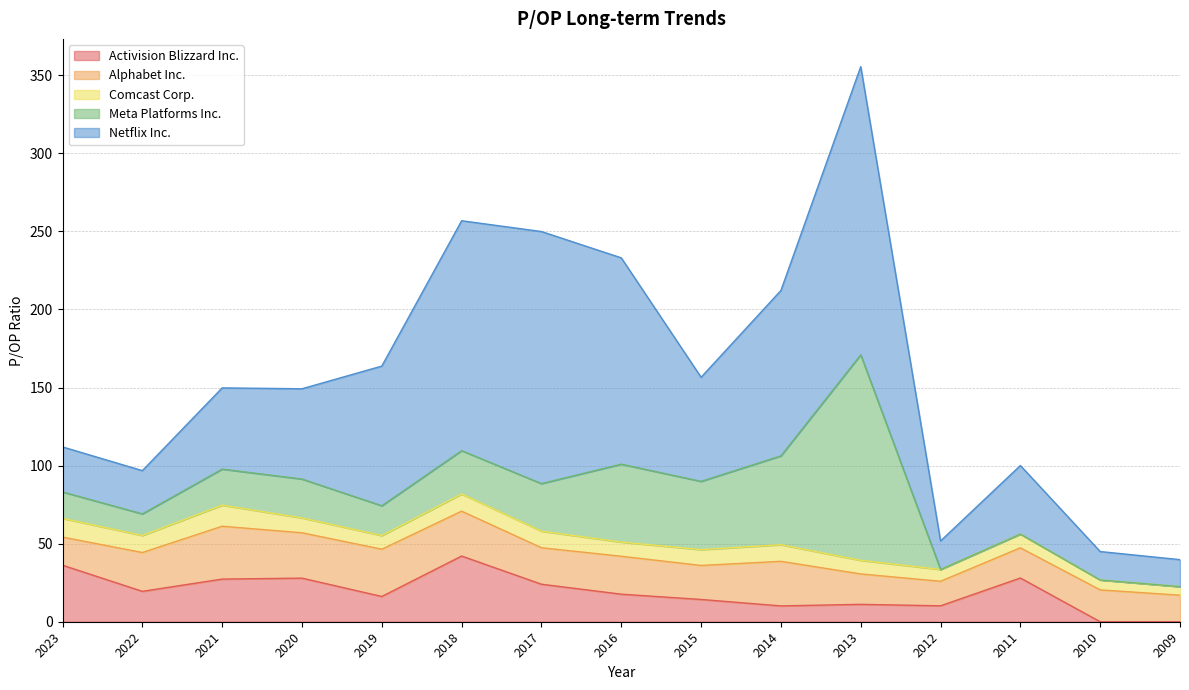

How many data points does each series have?

15